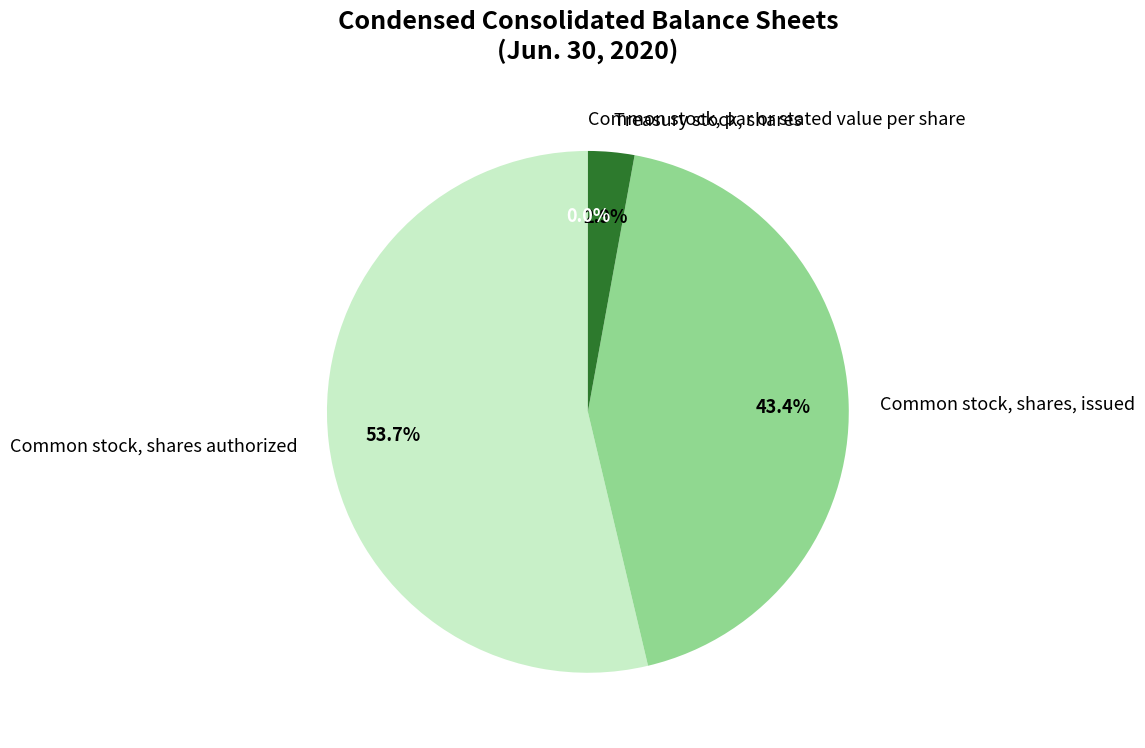

True or false: Common stock, shares, issued accounts for 50% of the total.

False